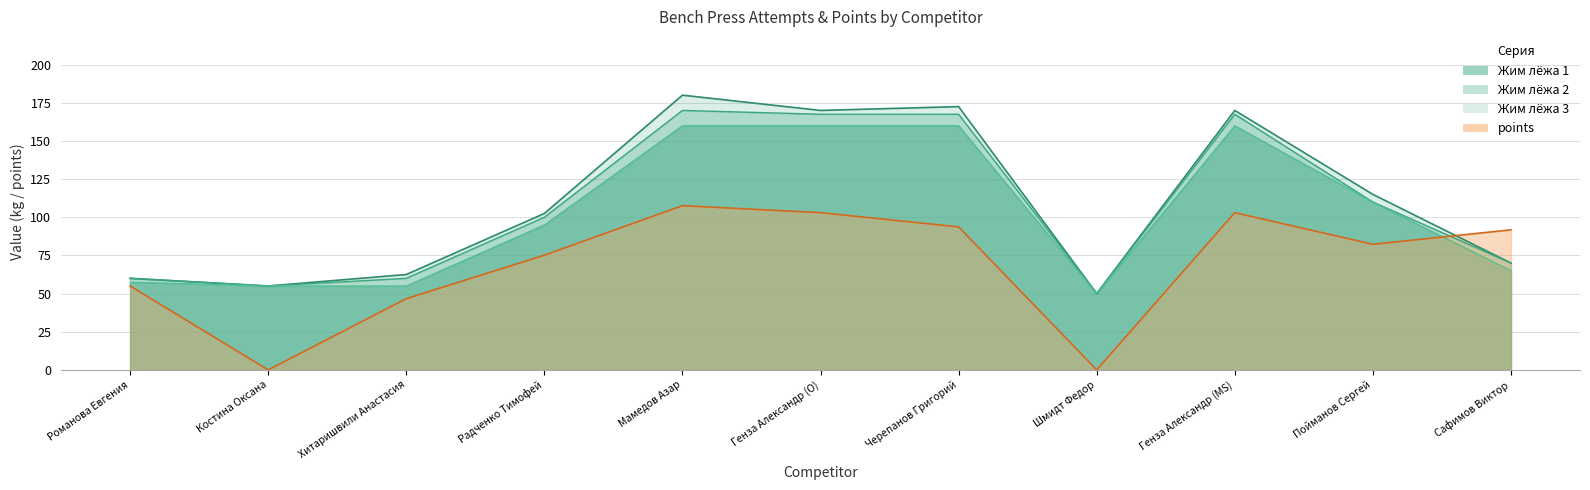

At which category is the sum across all series the highest?

Мамедов Азар